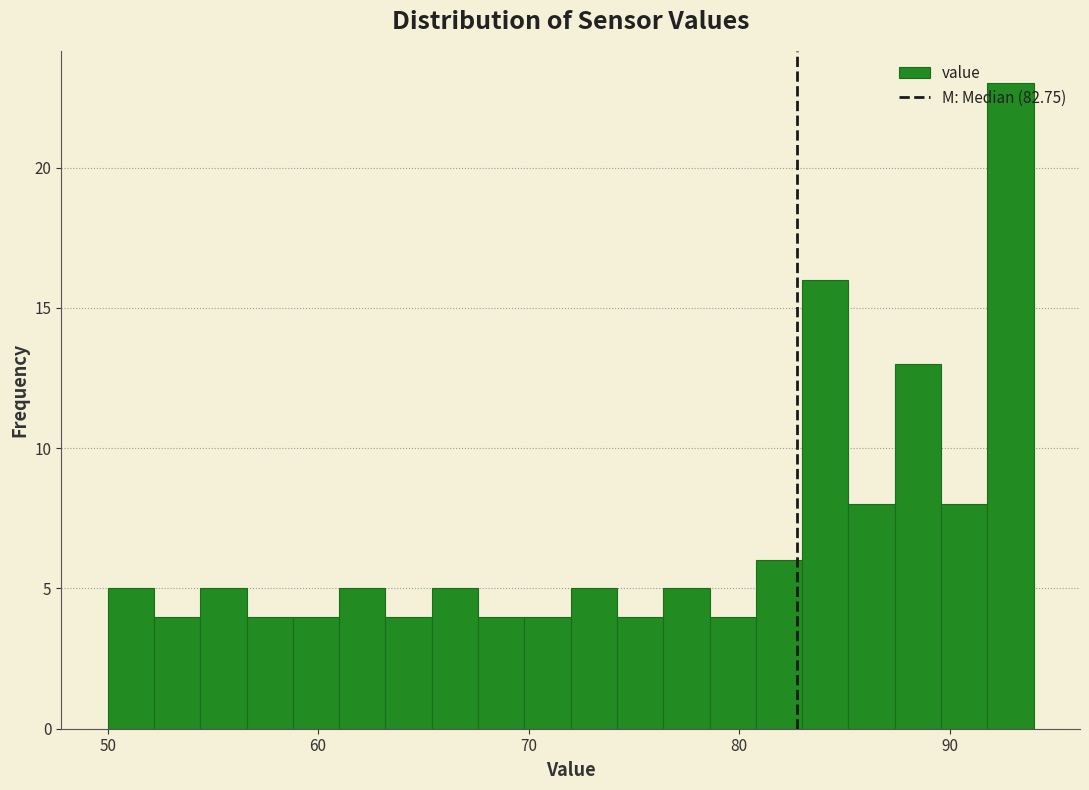

Read against the x-axis, roughly where is the centre of the tallest bar?

93